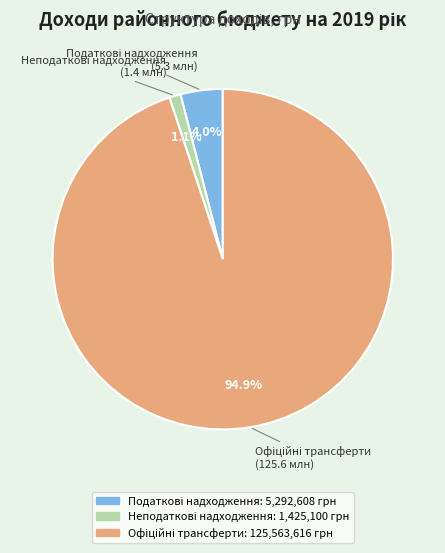

To the nearest percent, what is the difference between the largest and smallest slice percentages?

94%